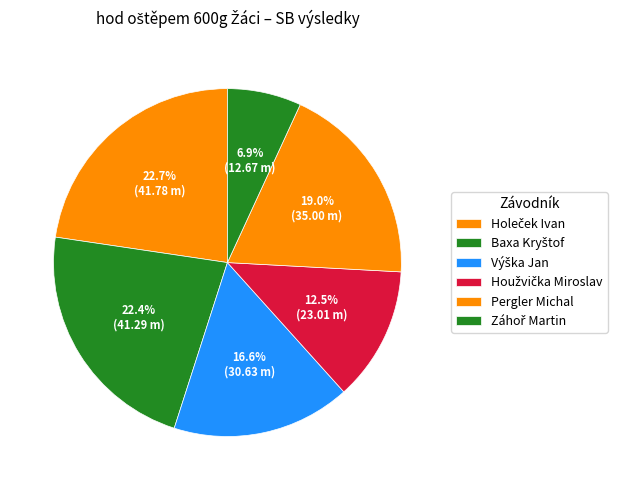

What is the total percentage of Záhoř Martin and Holeček Ivan?

29.5%